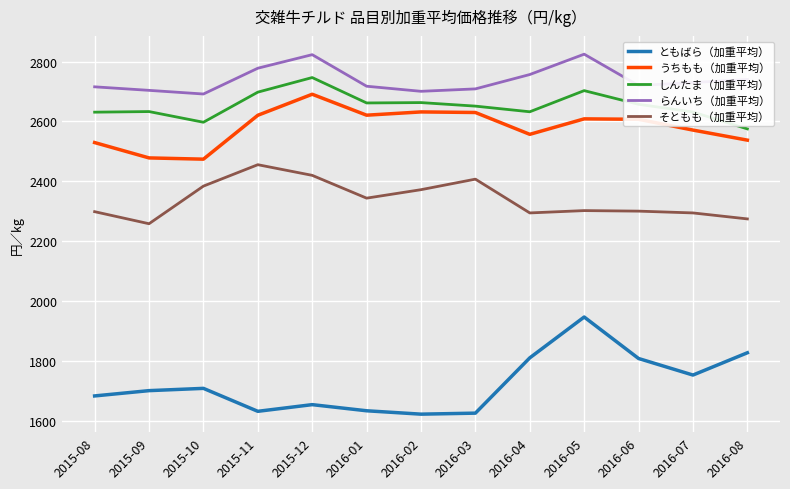

True or false: そともも（加重平均） and らんいち（加重平均） intersect in this chart.

False